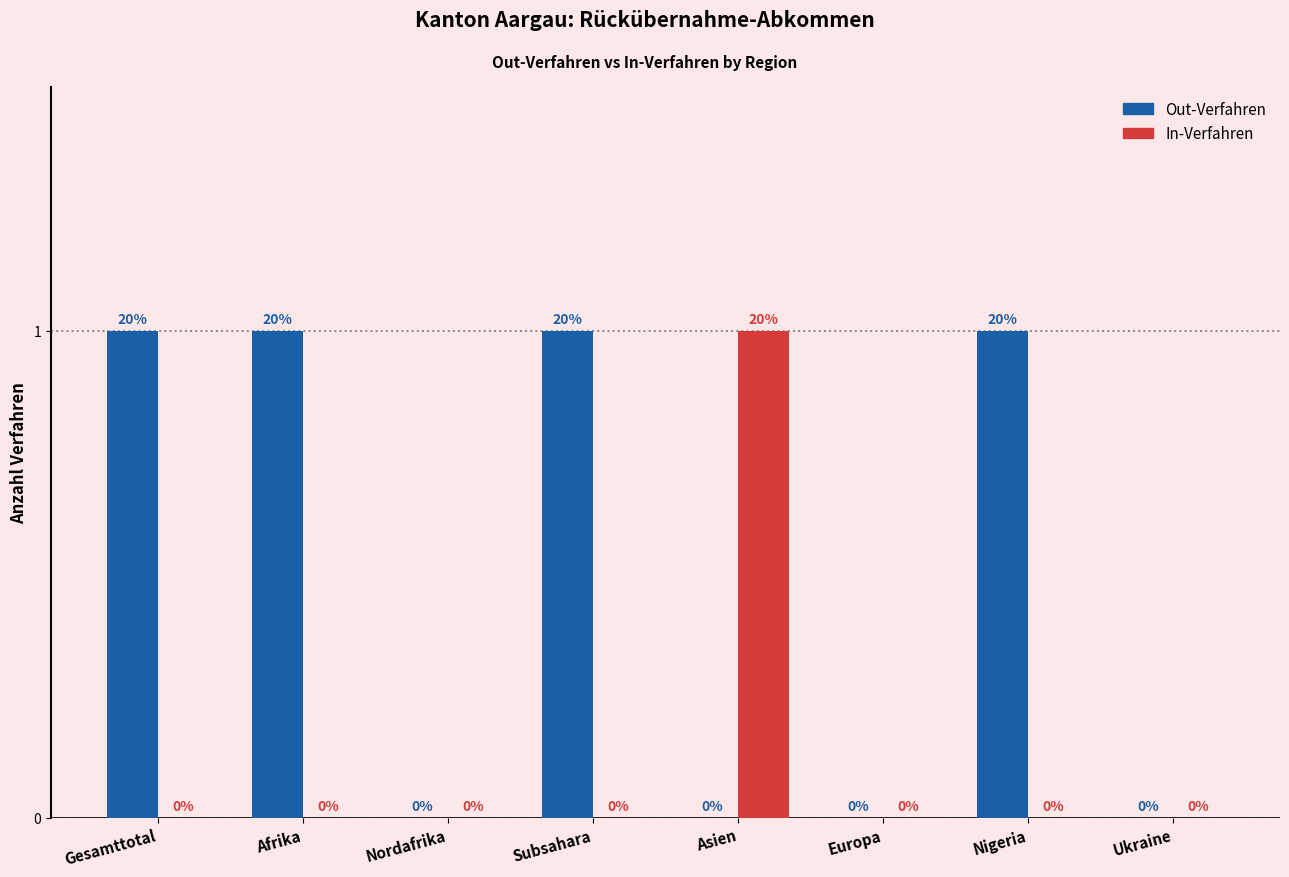

Reading left to right, what are all the values shown in this chart?

Out-Verfahren: Gesamttotal=1	Afrika=1	Nordafrika=0	Subsahara=1	Asien=0	Europa=0	Nigeria=1	Ukraine=0
In-Verfahren: Gesamttotal=0	Afrika=0	Nordafrika=0	Subsahara=0	Asien=1	Europa=0	Nigeria=0	Ukraine=0